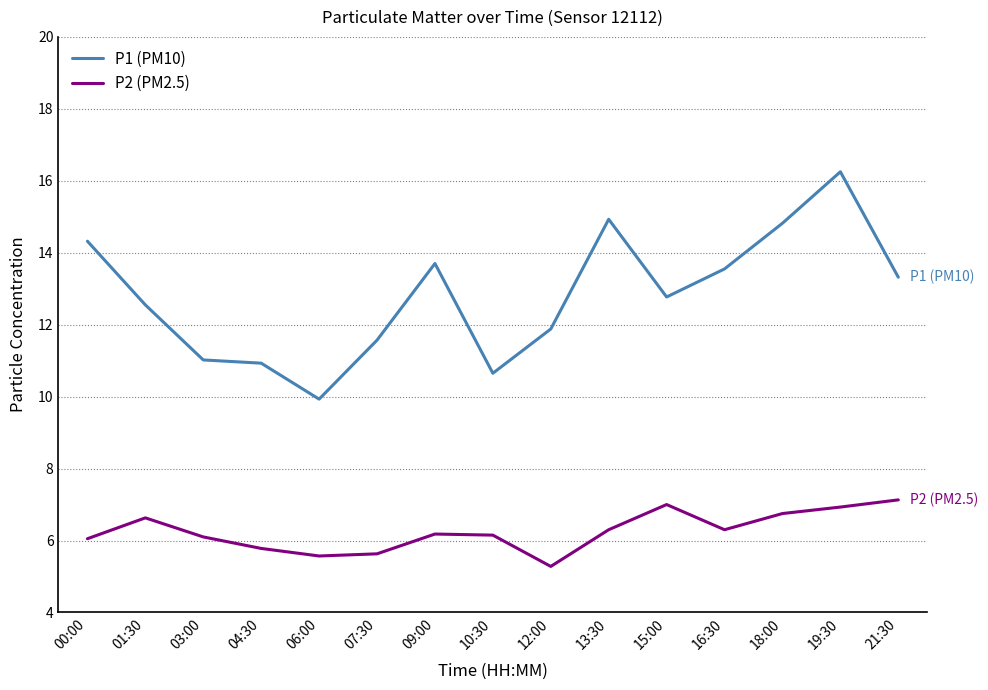

True or false: P2 (PM2.5) has a value of 8.3 at 13:30.

False